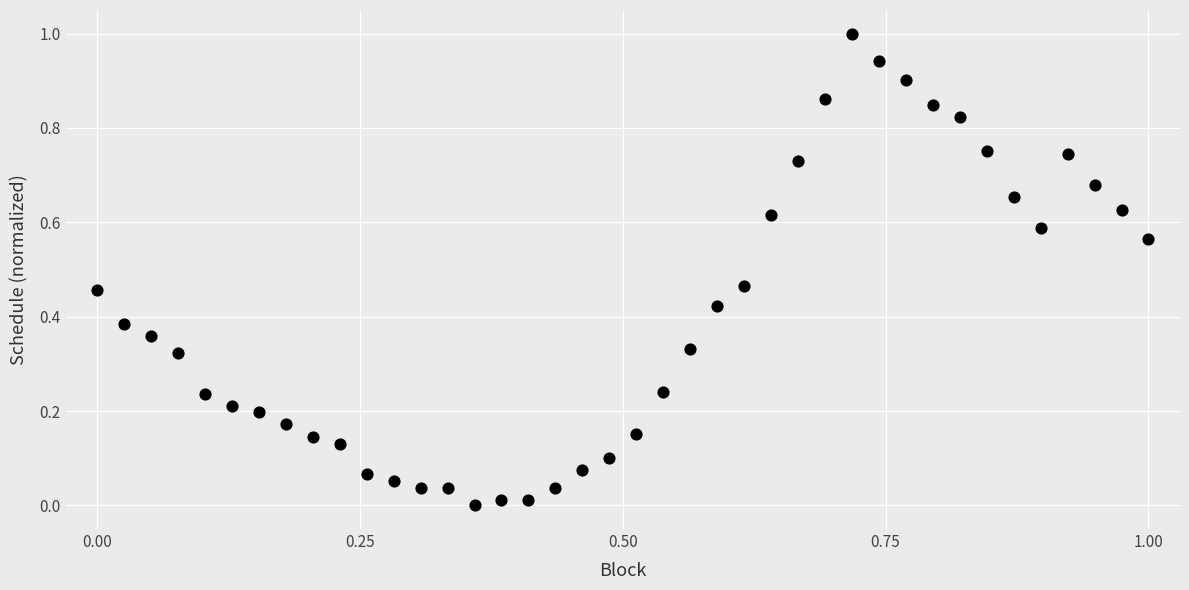

What is the range of X values (max minus min)?

1.0